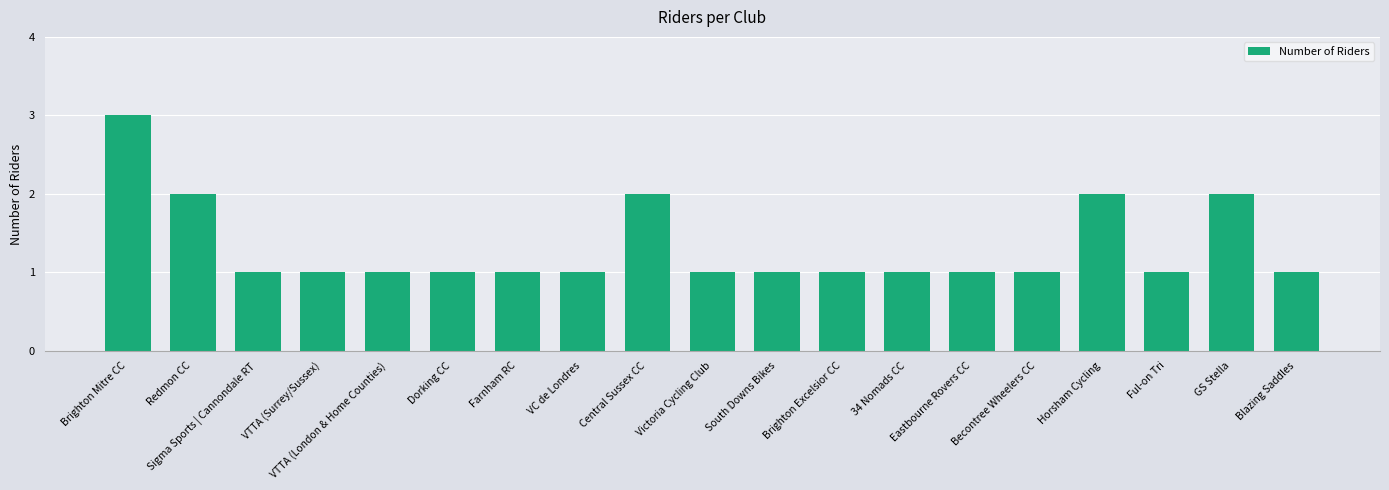

Does the chart contain any negative values?

No